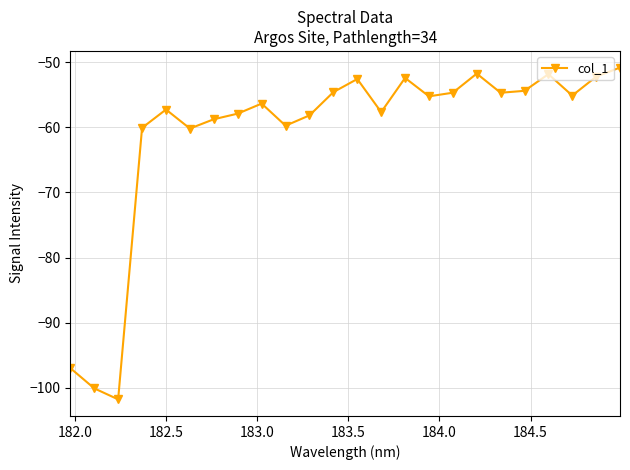

How many interior local valleys (lower than both neighbors) does the data have?

7